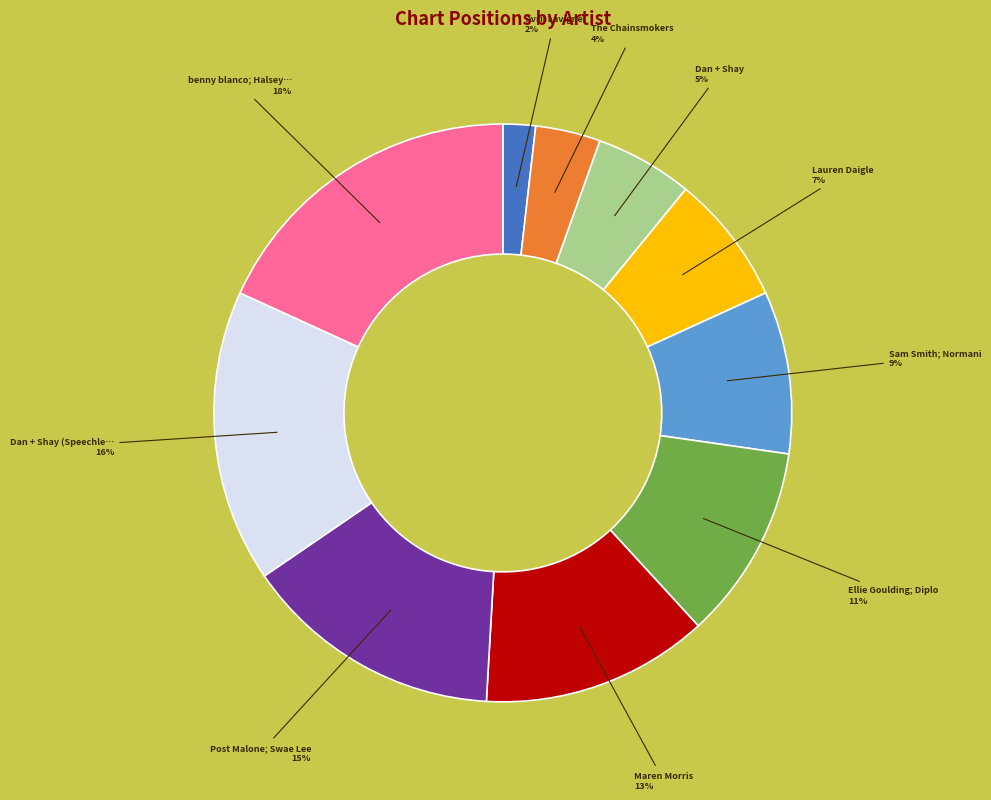

To the nearest percent, what is the difference between the largest and smallest slice percentages?

16%